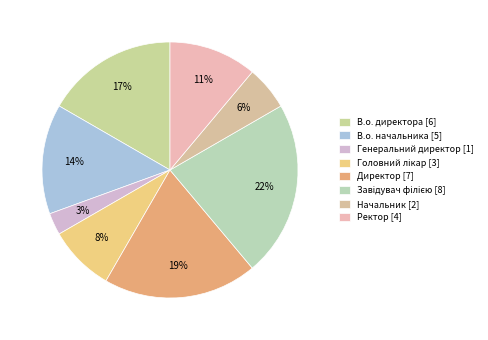

How many segments does this pie chart have?

8